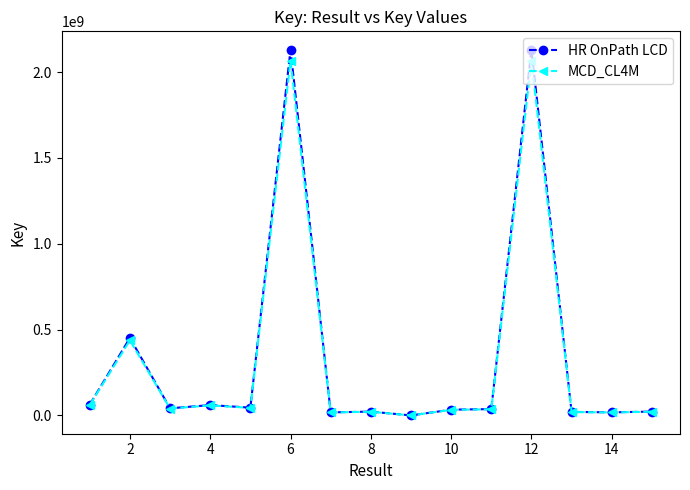

Does the chart display data point markers on the line(s)?

Yes